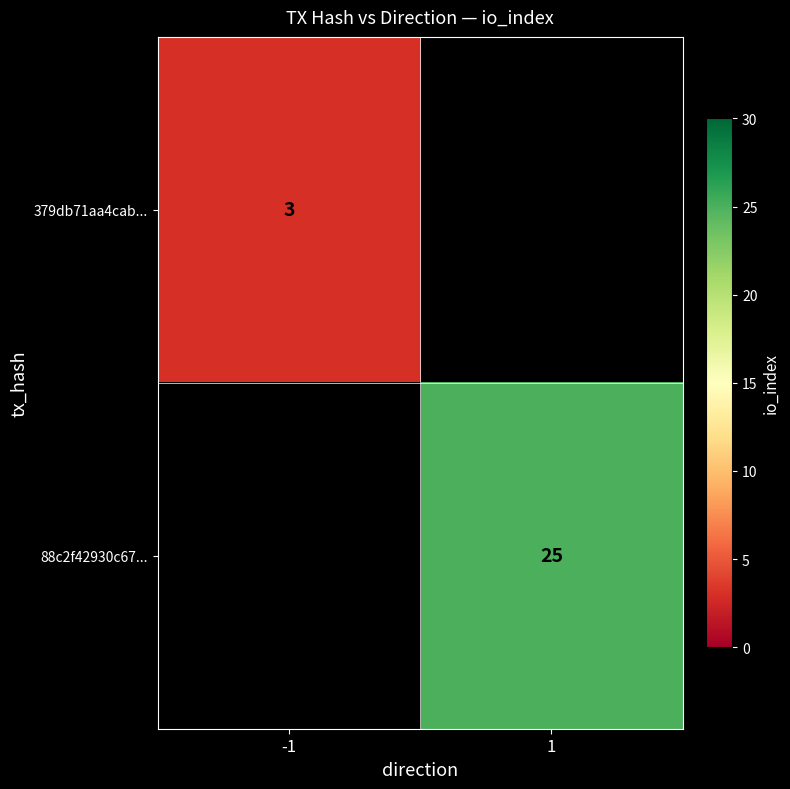

The 88c2f42930c67... series shows 25 at 1. True or false?

True